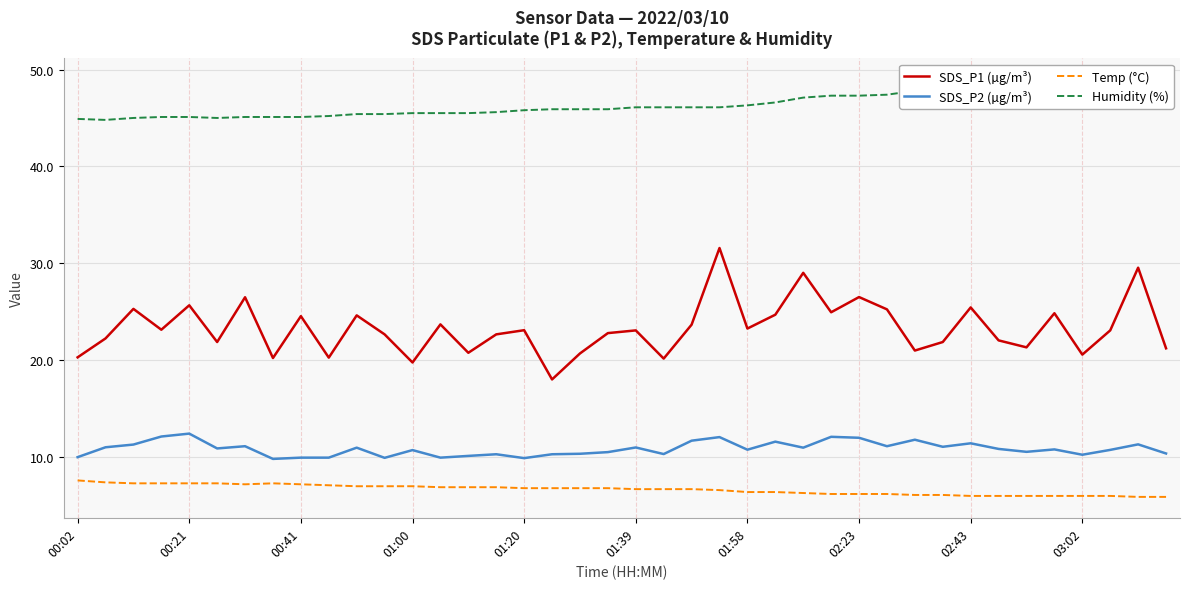

What is the highest value of the Temp (°C) series?

7.6